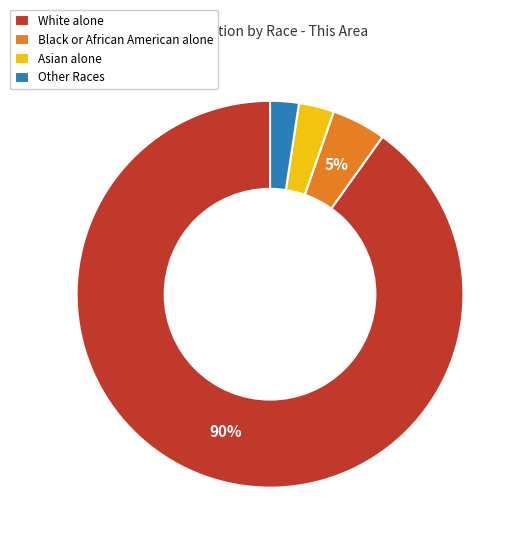

What percentage is the White alone slice, to the nearest percent?

90%